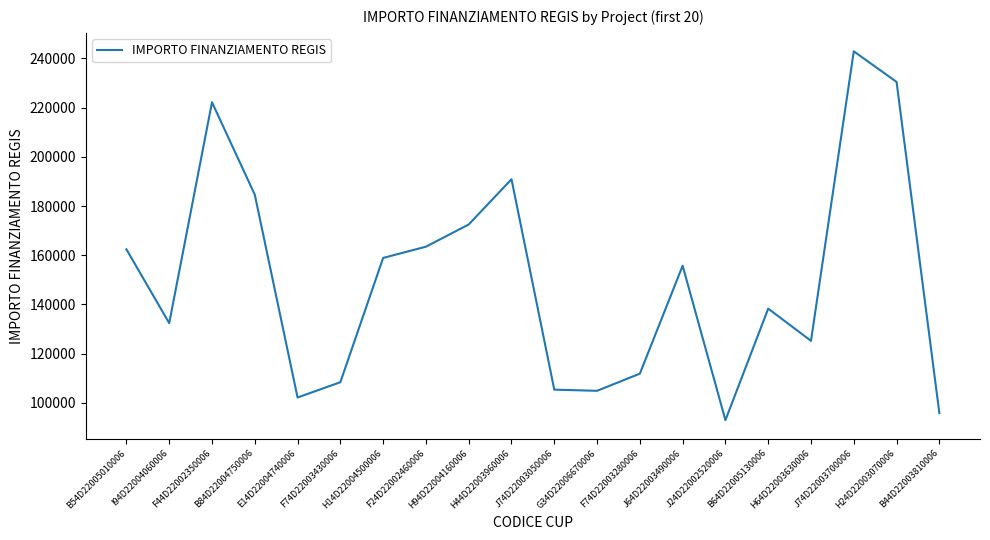

The value at B84D22004750006 is 252916.5. True or false?

False